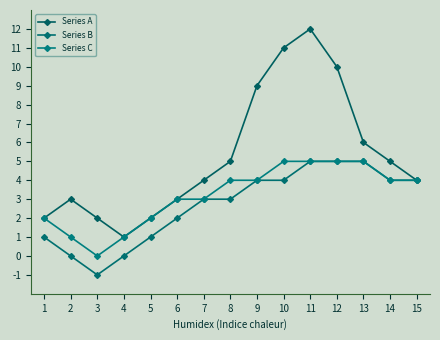

At how many categories does at least one series exceed 0?

15